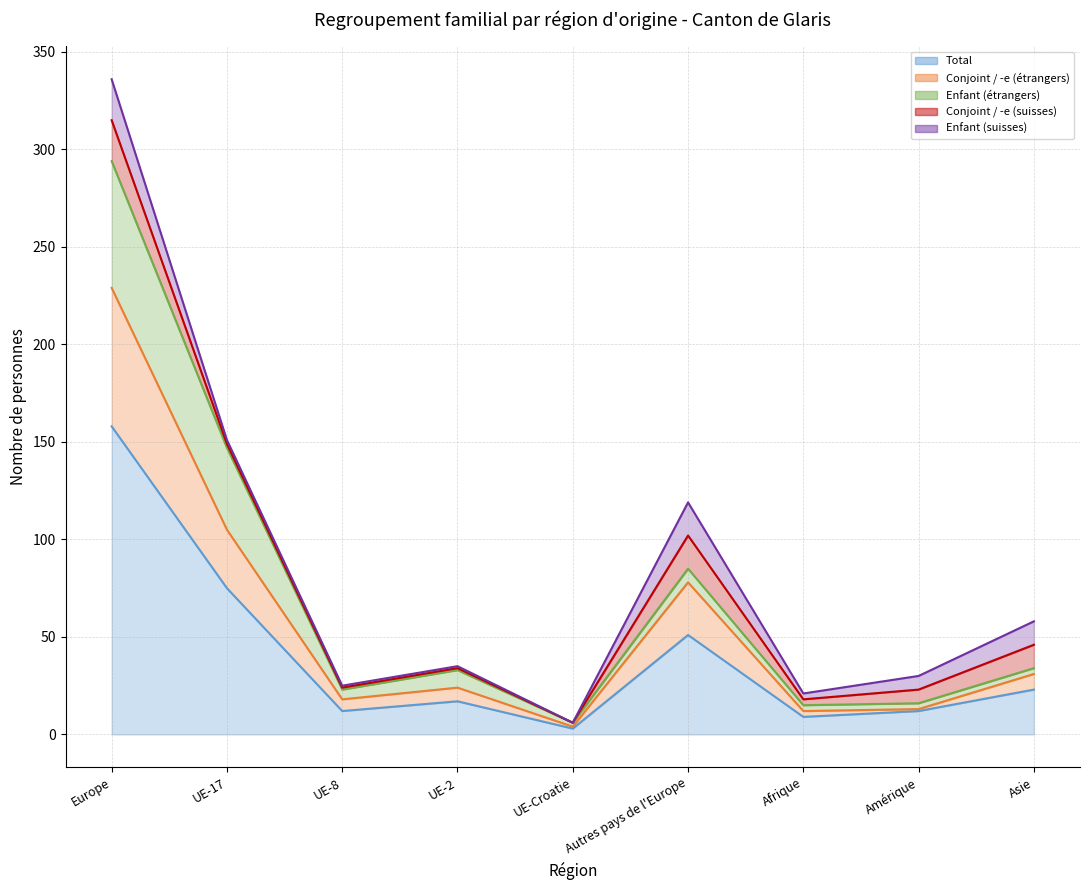

Reading left to right, extract all data points from this chart.

Total (line): Europe=158	UE-17=75	UE-8=12	UE-2=17	UE-Croatie=3	Autres pays de l'Europe=51	Afrique=9	Amérique=12	Asie=23
Conjoint / -e (étrangers) (line): Europe=229	UE-17=105	UE-8=18	UE-2=24	UE-Croatie=4	Autres pays de l'Europe=78	Afrique=12	Amérique=13	Asie=31
Enfant (étrangers) (line): Europe=294	UE-17=147	UE-8=23	UE-2=33	UE-Croatie=6	Autres pays de l'Europe=85	Afrique=15	Amérique=16	Asie=34
Conjoint / -e (suisses) (line): Europe=315	UE-17=149	UE-8=24	UE-2=34	UE-Croatie=6	Autres pays de l'Europe=102	Afrique=18	Amérique=23	Asie=46
Enfant (suisses) (line): Europe=336	UE-17=151	UE-8=25	UE-2=35	UE-Croatie=6	Autres pays de l'Europe=119	Afrique=21	Amérique=30	Asie=58